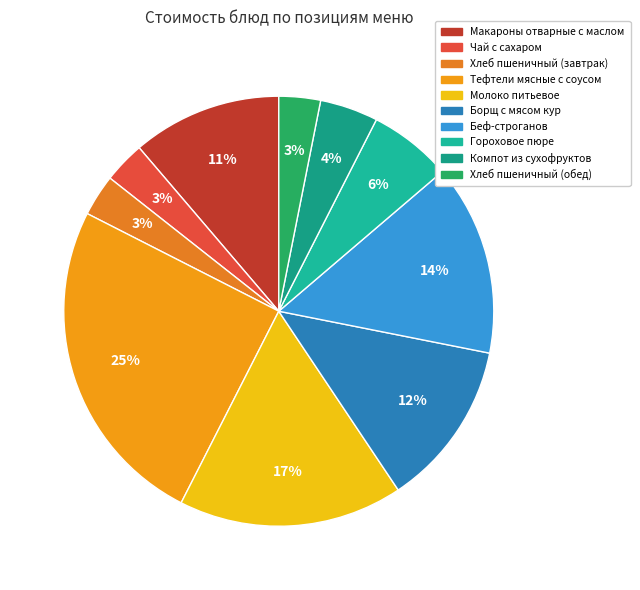

The Хлеб пшеничный (завтрак) slice represents 13% of the pie. True or false?

False